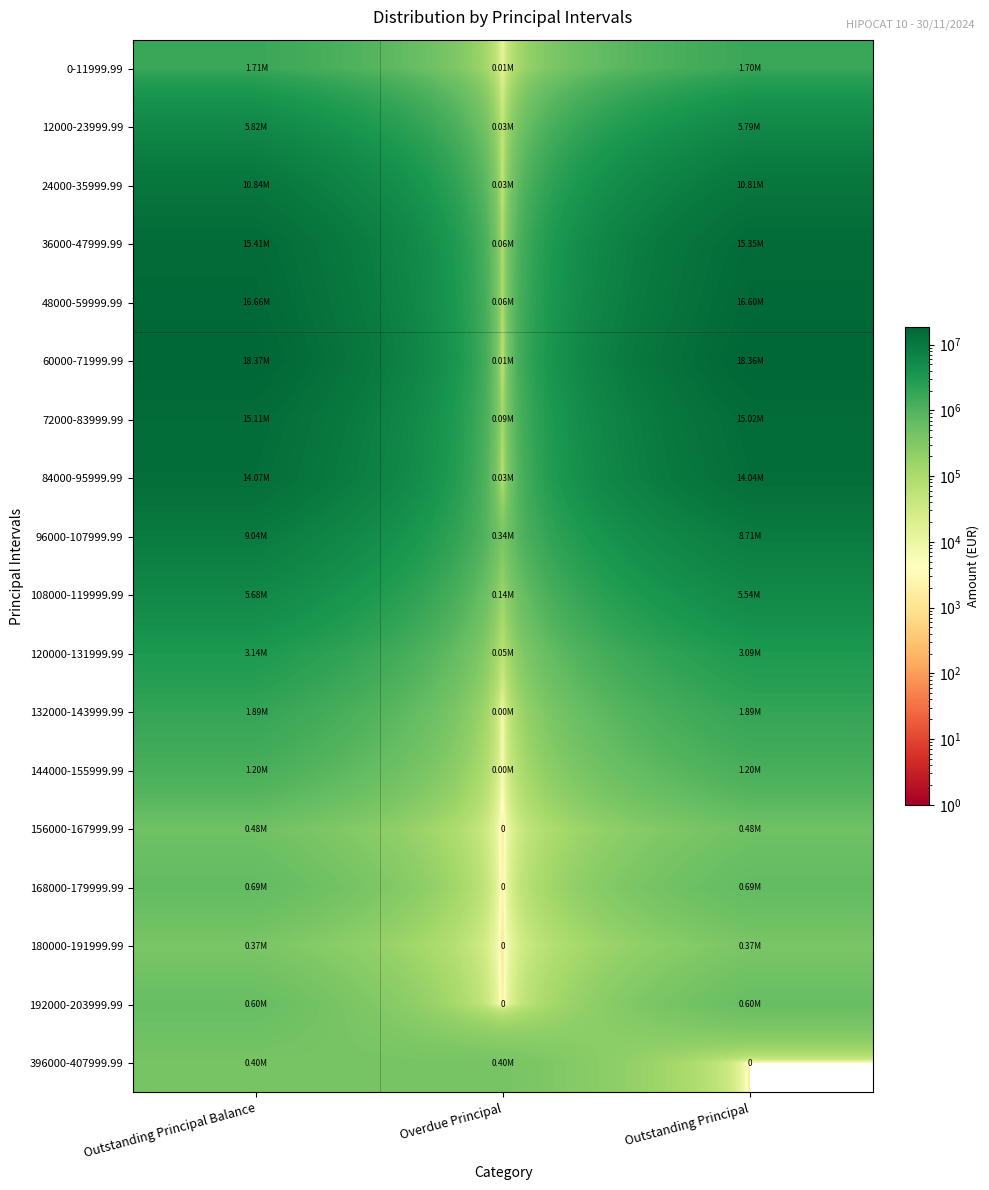

How many values in the 36000-47999.99 series are below 15350130?

1